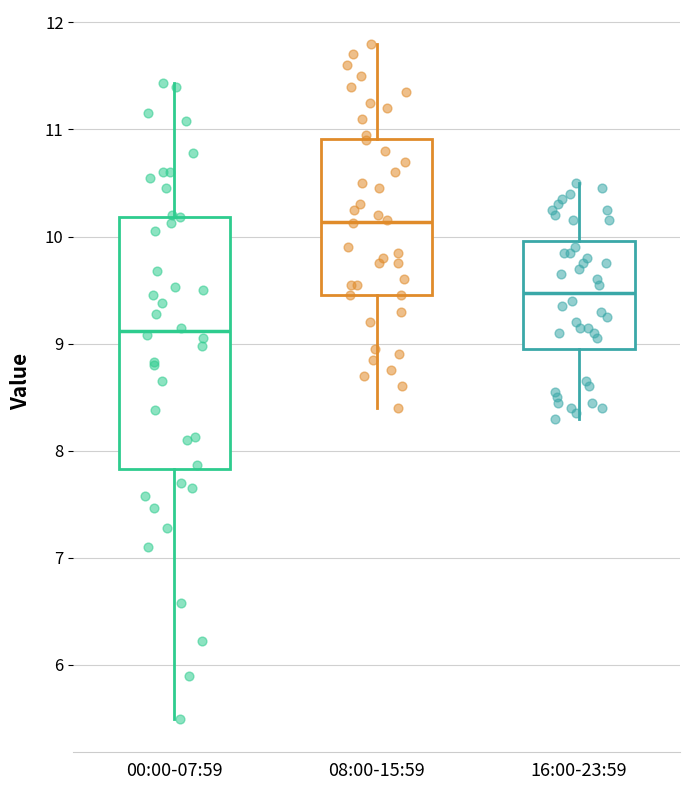

Reading left to right, transcribe this box plot: for each box, give where its median line is, the range the box spans, and where its two whiskers end, as read against the y-axis. The values are not printed on the chart, so give them approximately, as read against the axis.

00:00-07:59: median 9.1, box 7.8 to 10.2, whiskers 5.5 to 11.4
08:00-15:59: median 10.1, box 9.5 to 10.9, whiskers 8.4 to 11.8
16:00-23:59: median 9.5, box 9.0 to 10.0, whiskers 8.3 to 10.5